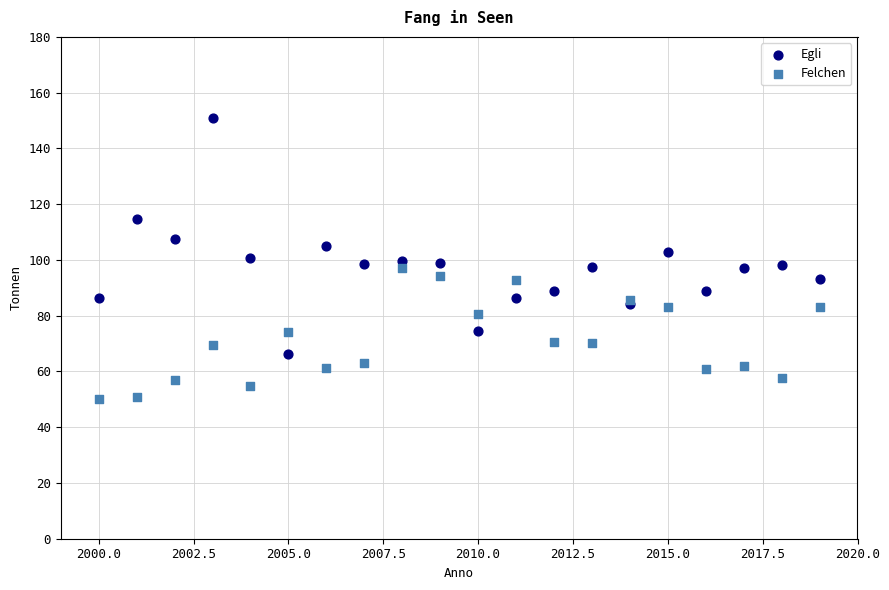

Which series has the largest Y range (max minus min)?

Egli